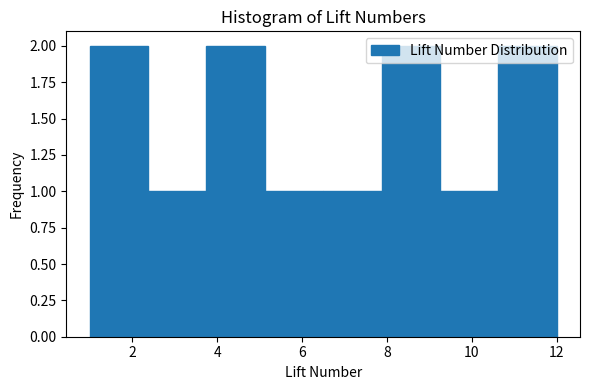

Reading left to right, list every bar in this chart as the range it spans on the x-axis followed by its height. Neither the bar edges nor the heights are printed on the chart, so give them approximately, as read against the axes.

1.0 to 2.4: 2
2.4 to 3.8: 1
3.8 to 5.2: 2
5.2 to 6.6: 1
6.6 to 7.8: 1
7.8 to 9.2: 2
9.2 to 10.6: 1
10.6 to 12.0: 2